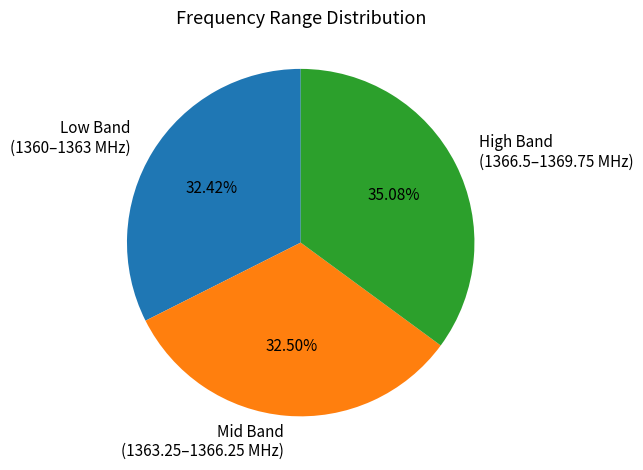

Which category has the biggest portion of the pie?

High Band (1366.5–1369.75 MHz)